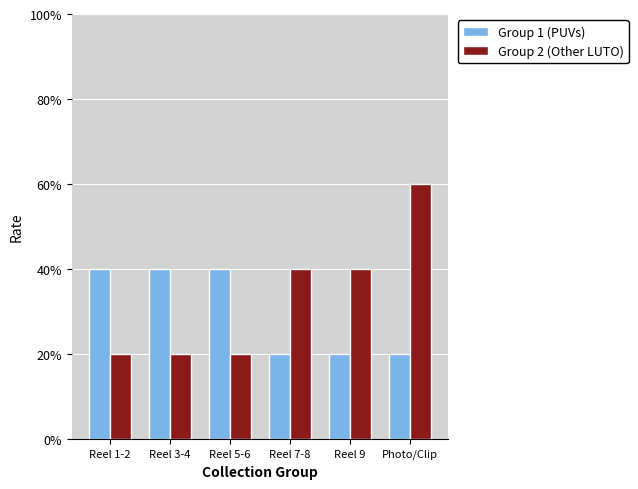

What are all the series names shown in the legend?

Group 1 (PUVs), Group 2 (Other LUTO)